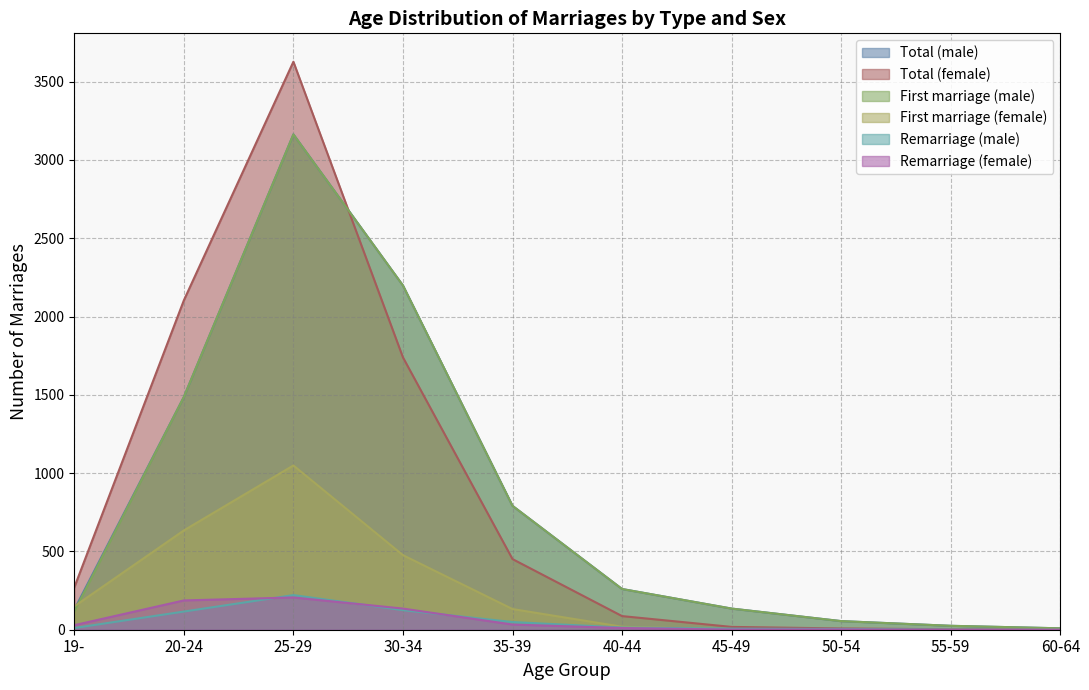

How many interior local peaks does the Remarriage (female) series have?

2